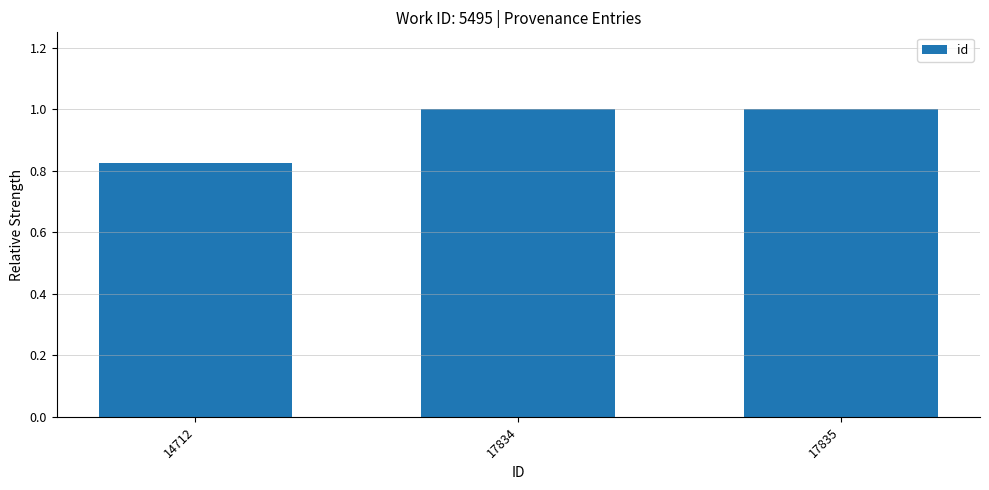

Is it true that the value at 14712 is 0.2?

False